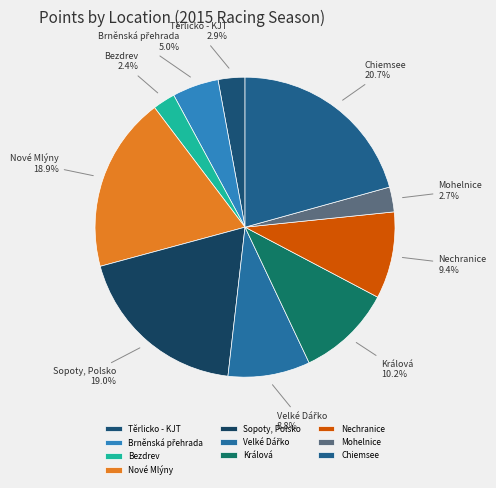

Count the number of slices in the pie.

10